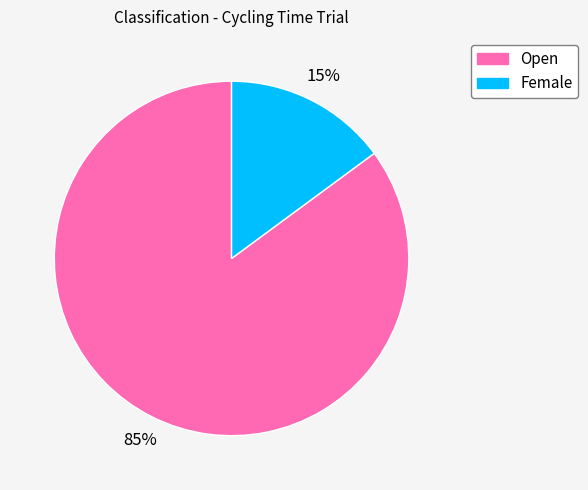

How many segments does this pie chart have?

2